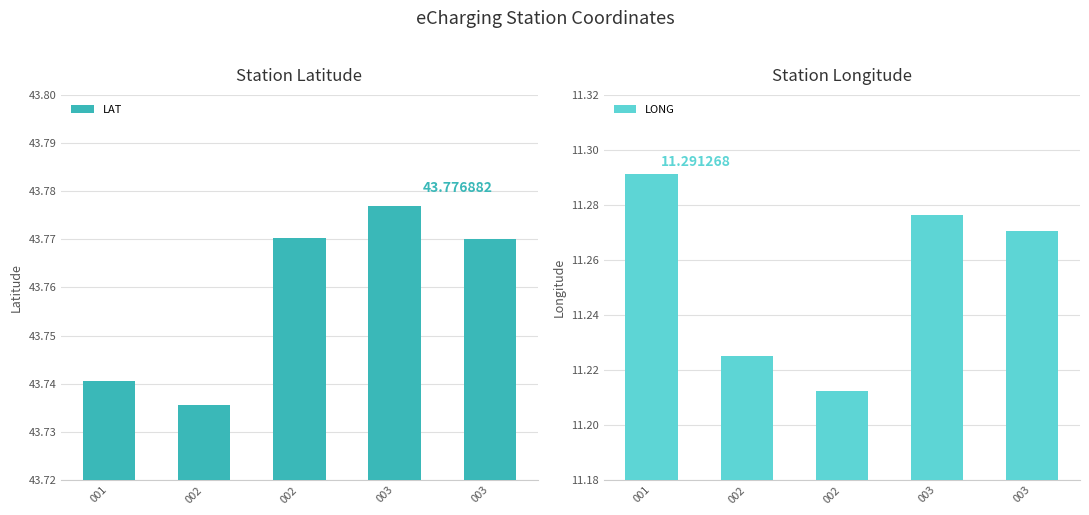

List the series in order of their peak value, lowest first.

LONG, LAT